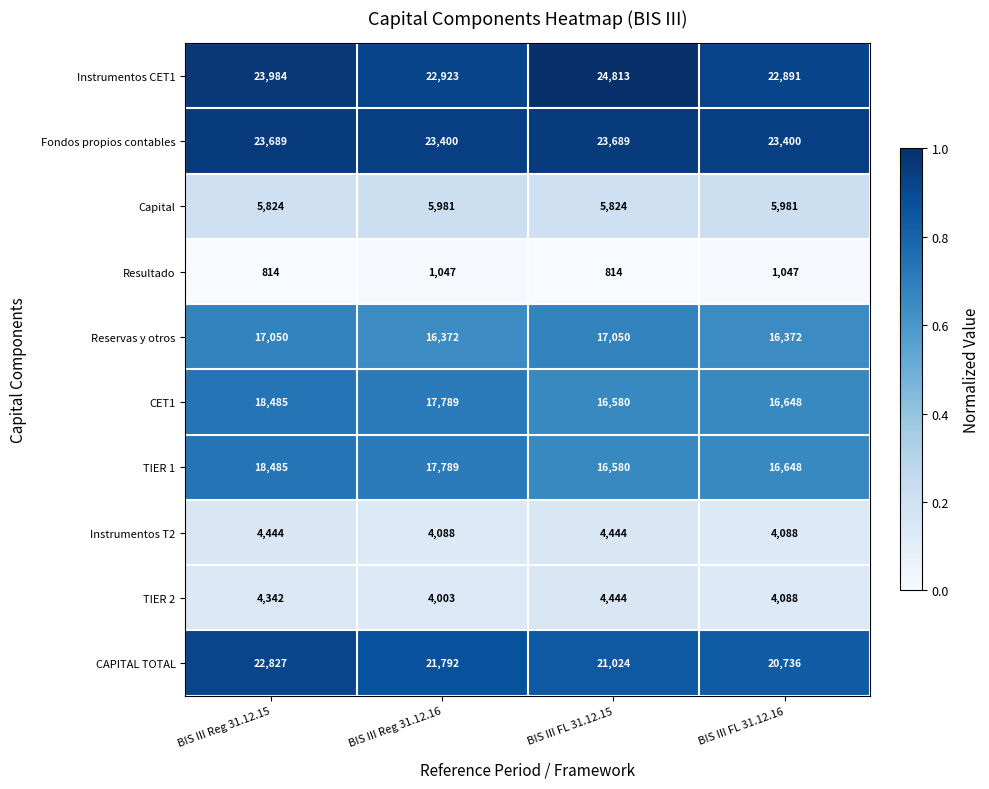

At how many categories does at least one series exceed 15816?

4